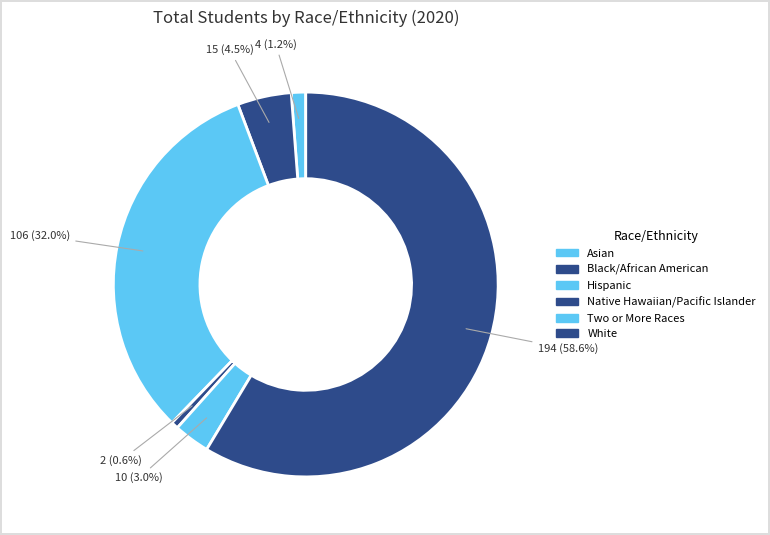

Is the sum of Black/African American and Hispanic greater than half?

No